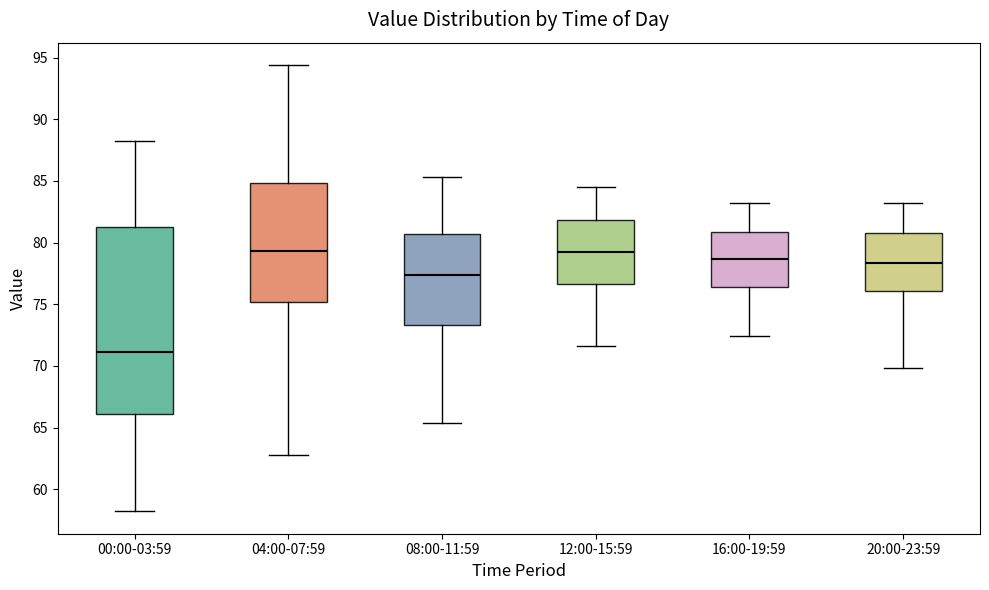

Where is the upper edge of the box for 20:00-23:59 on the y-axis? The values are not printed on the chart, so give them approximately, as read against the axis.

81.0